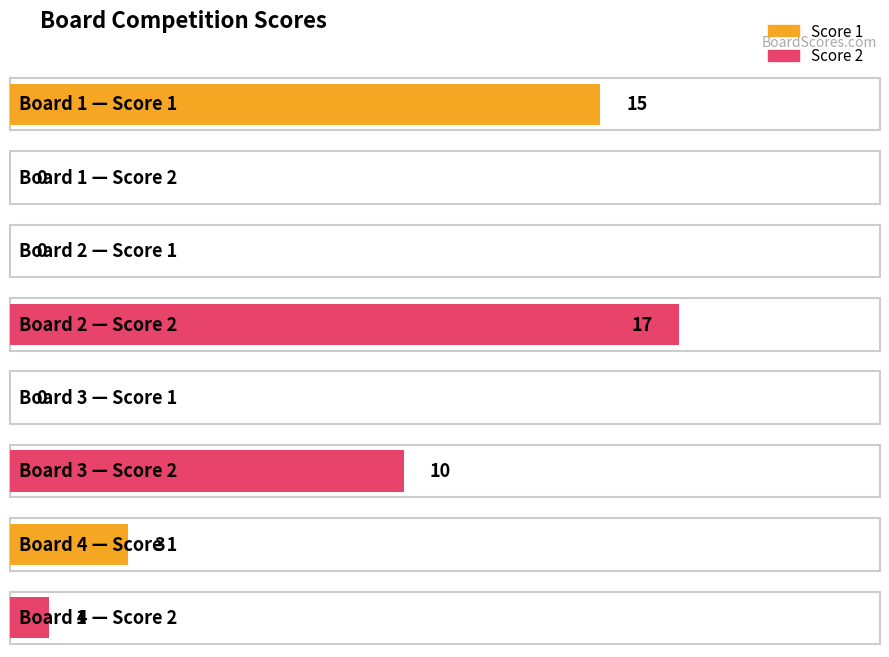

List the labels in order of Score 1 value, smallest first.

Board 2, Board 3, Board 4, Board 1